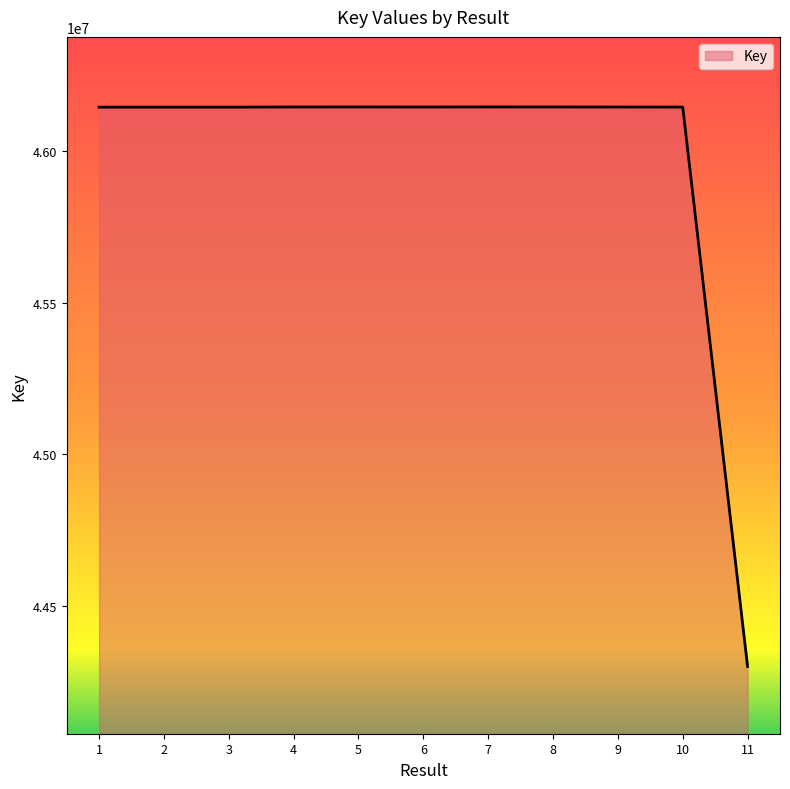

What is the smallest value displayed?

44301397